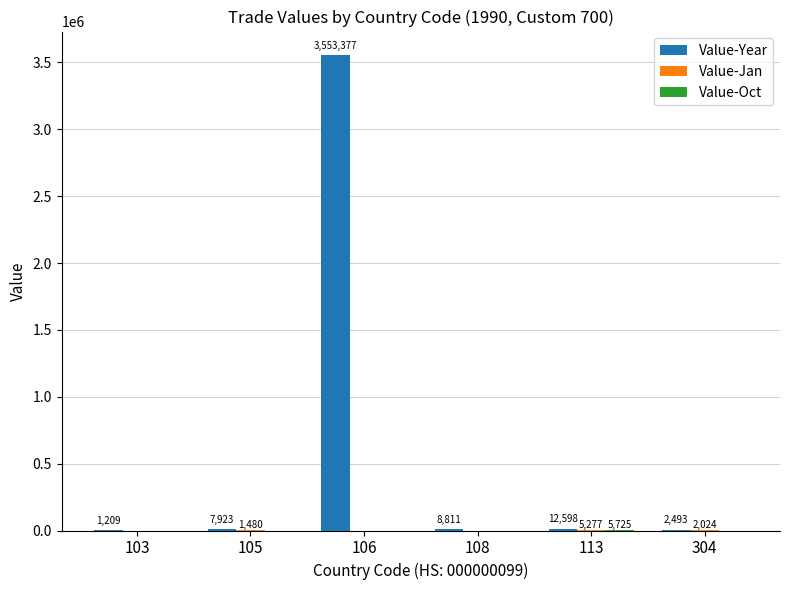

Which series has the largest total across all categories?

Value-Year